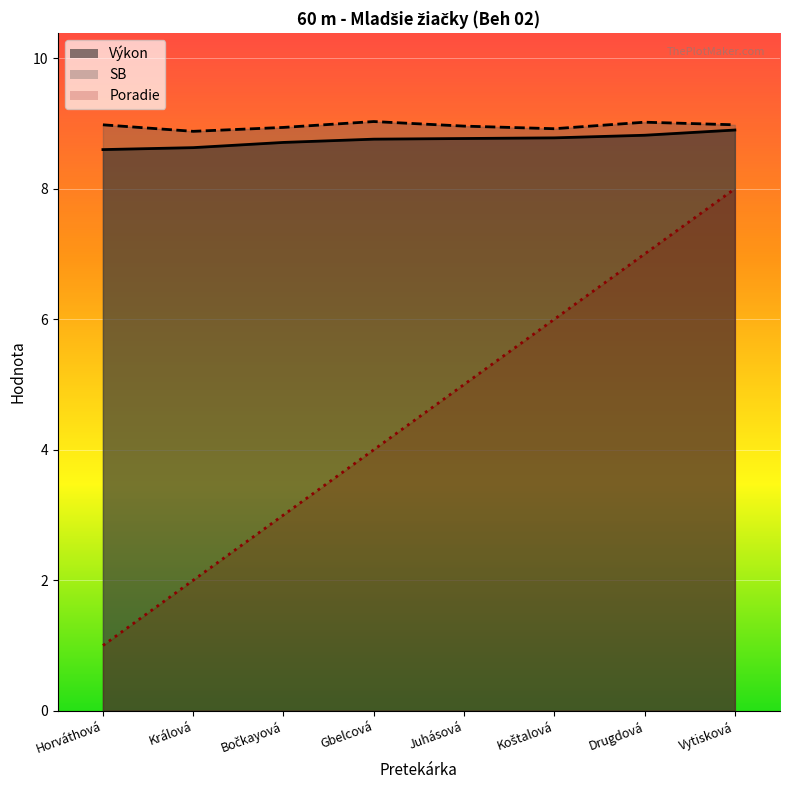

What is the value of the Poradie point at the 7th from the left?

7.0